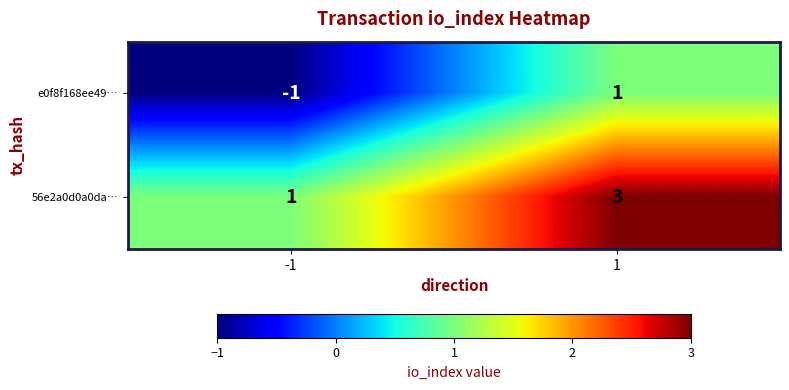

Reading right to left, list all the values displayed in this chart.

e0f8f168ee49…: 1	-1
56e2a0d0a0da…: 3	1